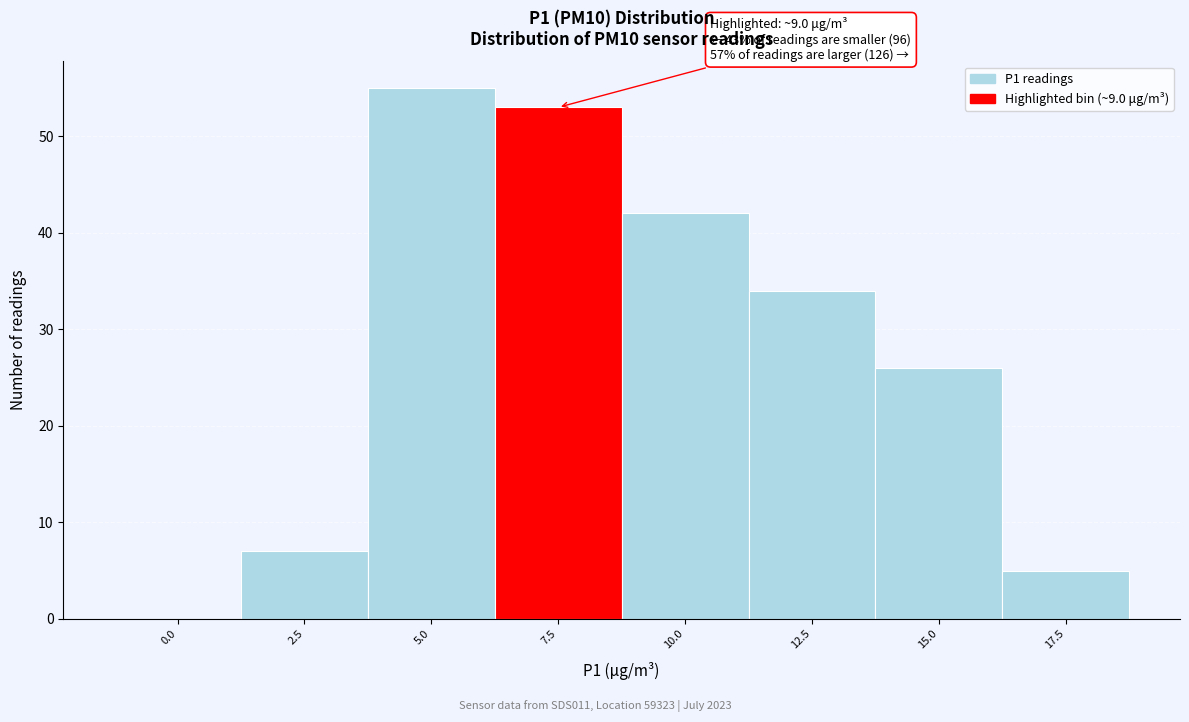

Reading left to right, transcribe all the data shown in this chart.

0.0=0	2.5=7	5.0=55	7.5=53	10.0=42	12.5=34	15.0=26	17.5=5